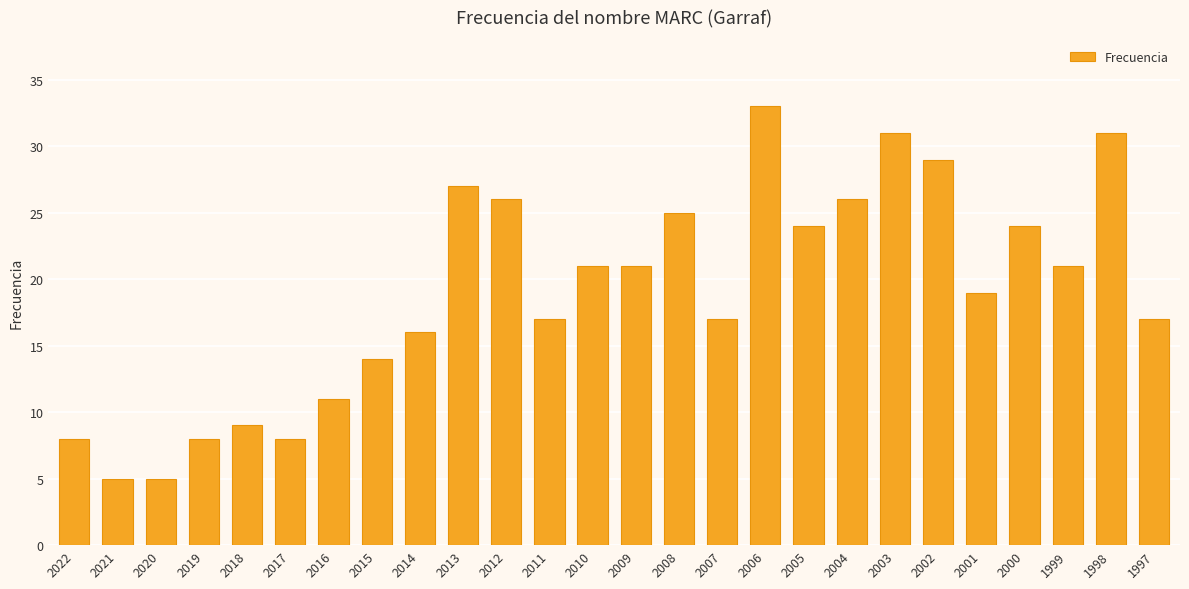

The chart shows a value of 7 at 2008. True or false?

False